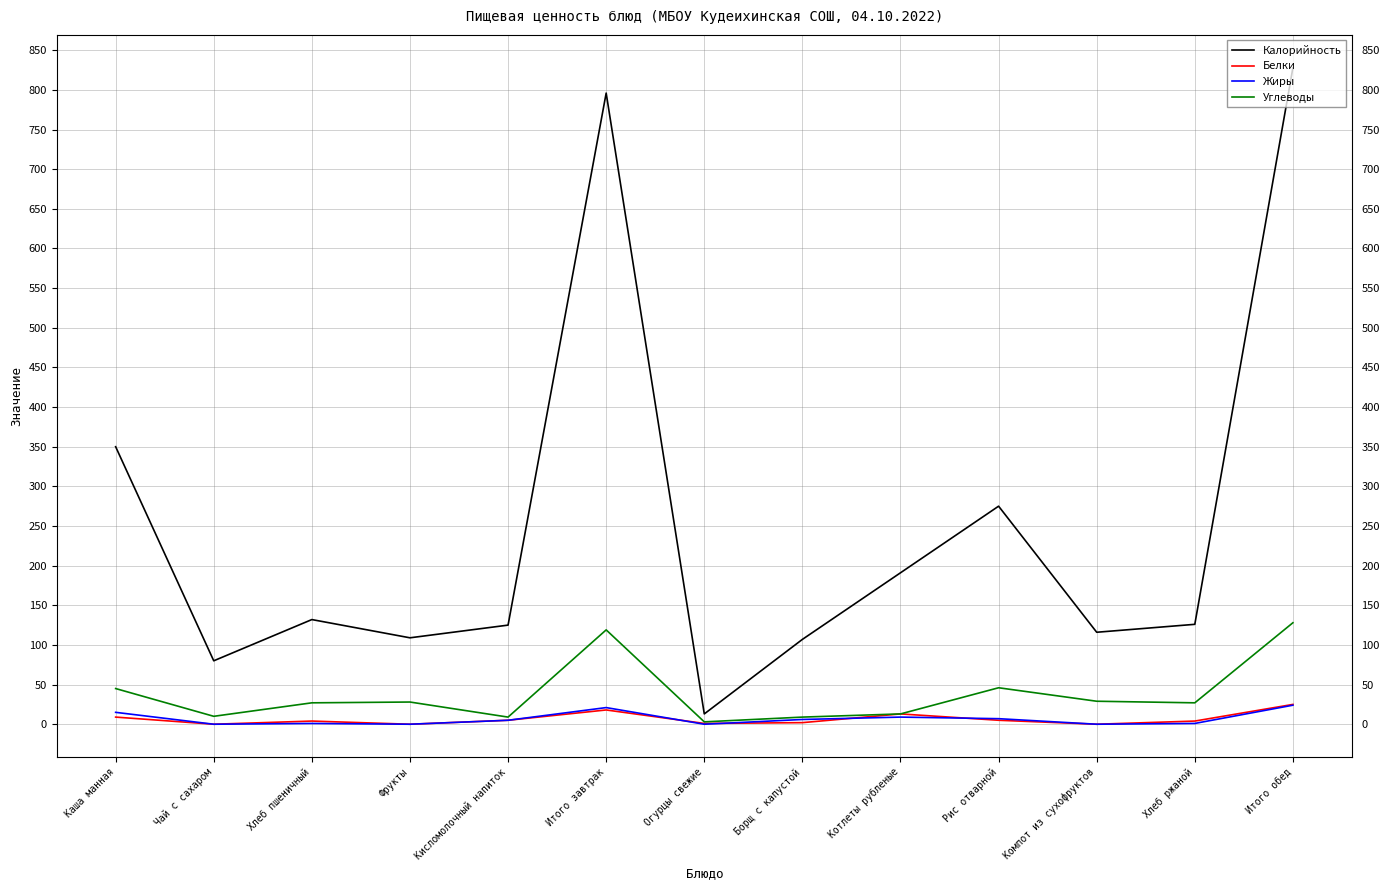

How many lines are shown in the chart?

4